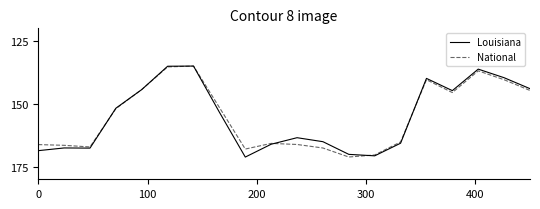

What is the lowest value of the Louisiana series?

135.0